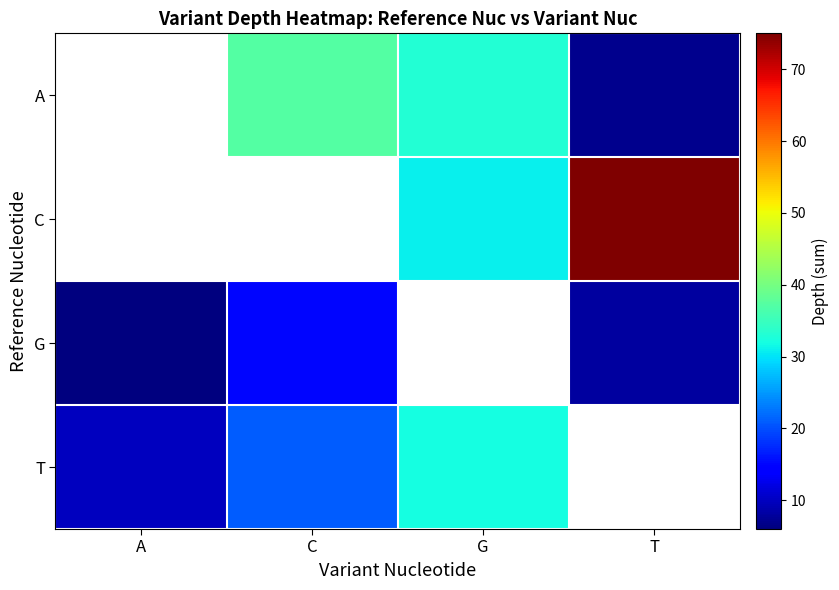

What is the difference between the maximum and minimum values in the T series?

22.0